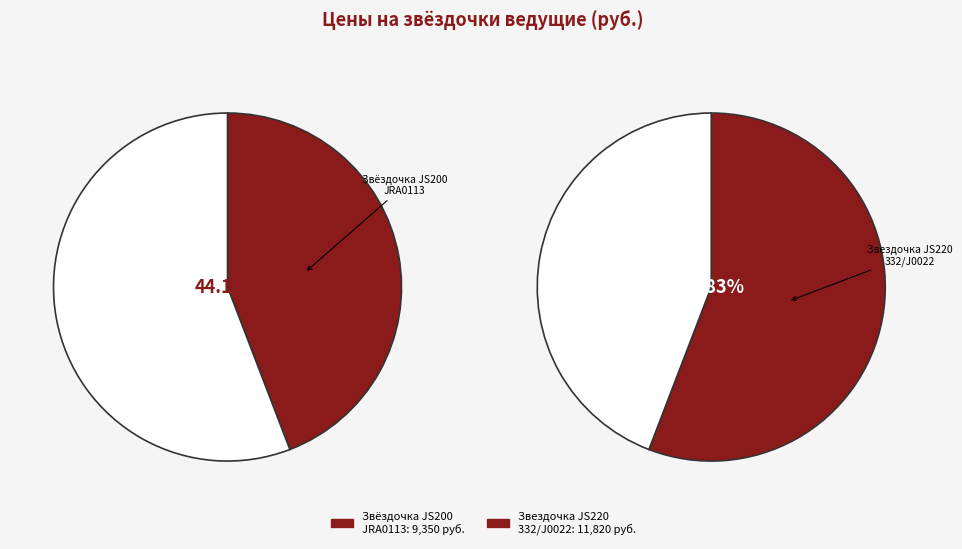

How many segments does this pie chart have?

2